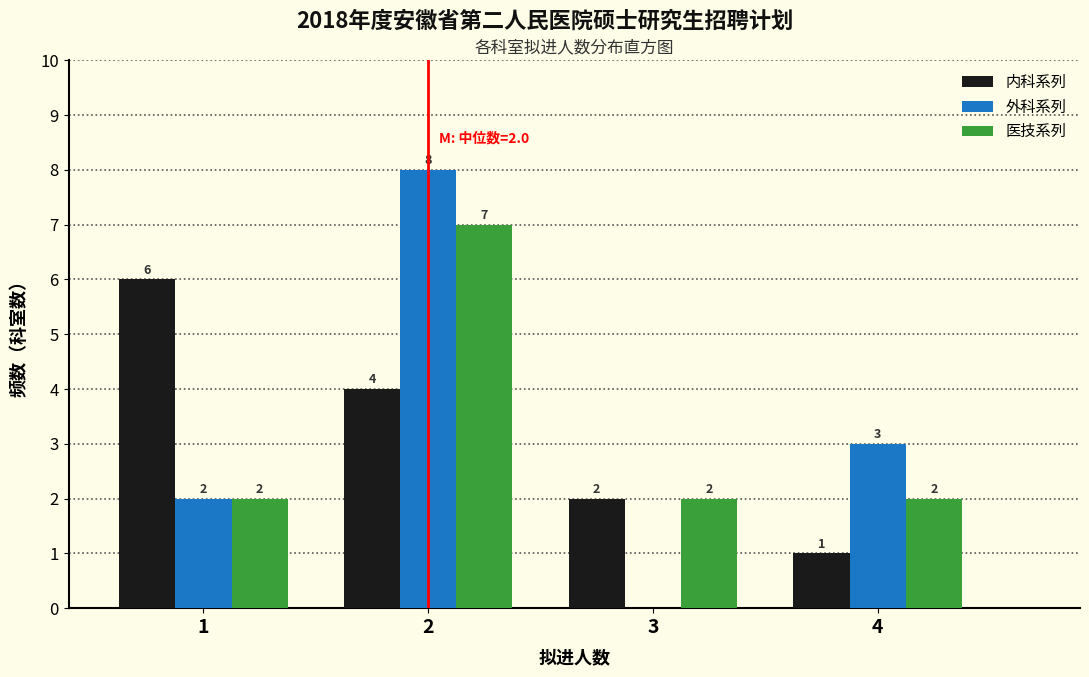

Reading left to right, extract all data points from this chart.

内科系列: 1=6	2=4	3=2	4=1
外科系列: 1=2	2=8	3=0	4=3
医技系列: 1=2	2=7	3=2	4=2